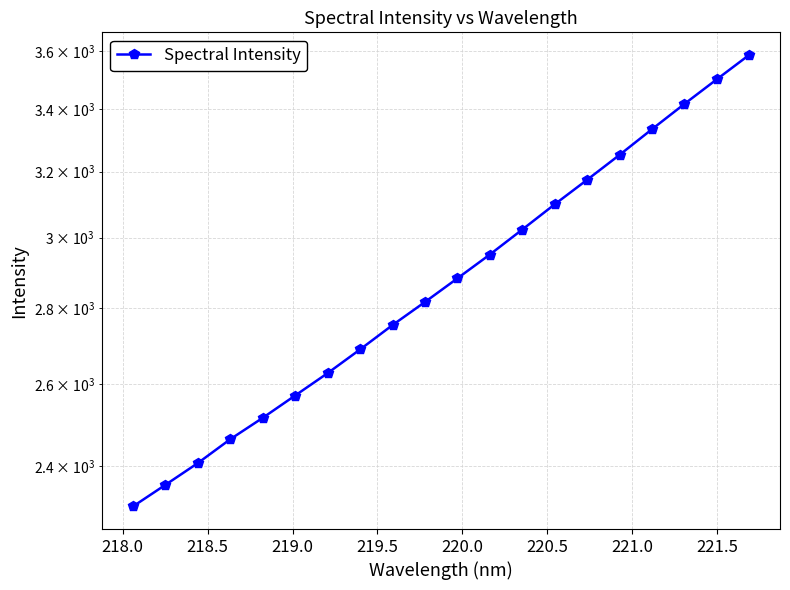

What is the average value?

2886.8